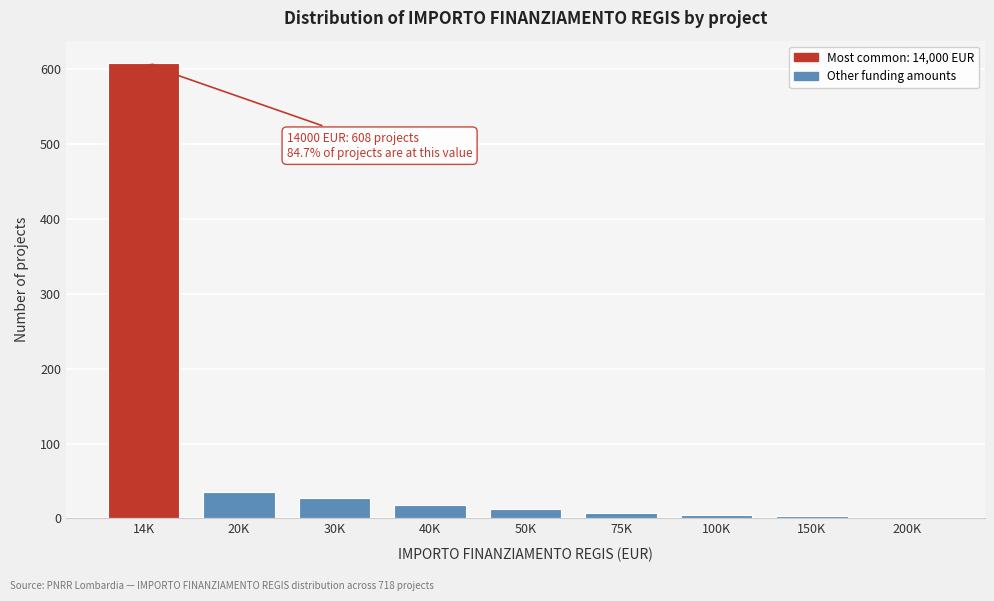

What is the label of the 9th bar from the left?

200K